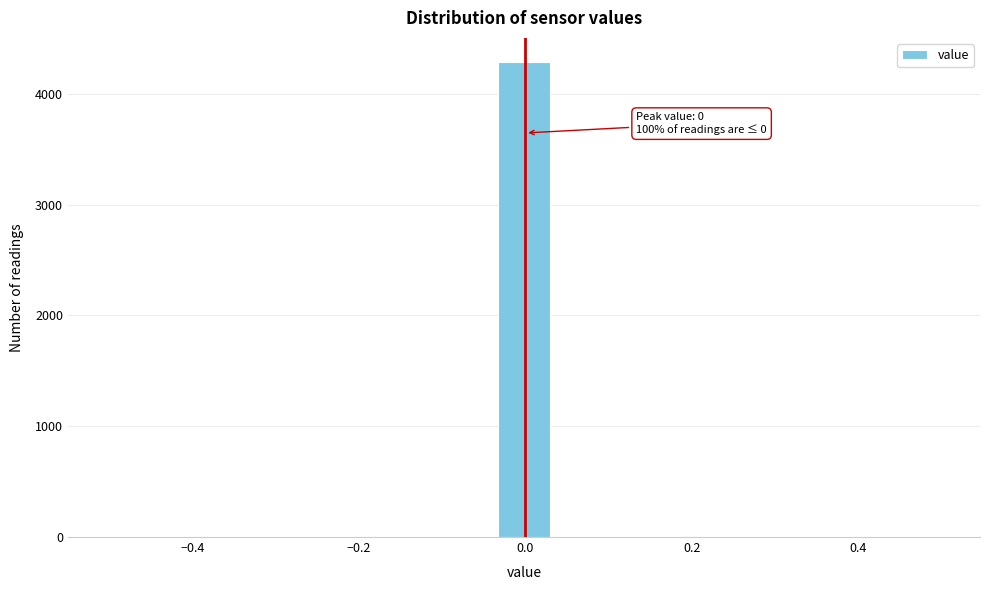

Around what value on the x-axis is the tallest bar? Give the approximate position of its centre, as read against the axis.

0.00